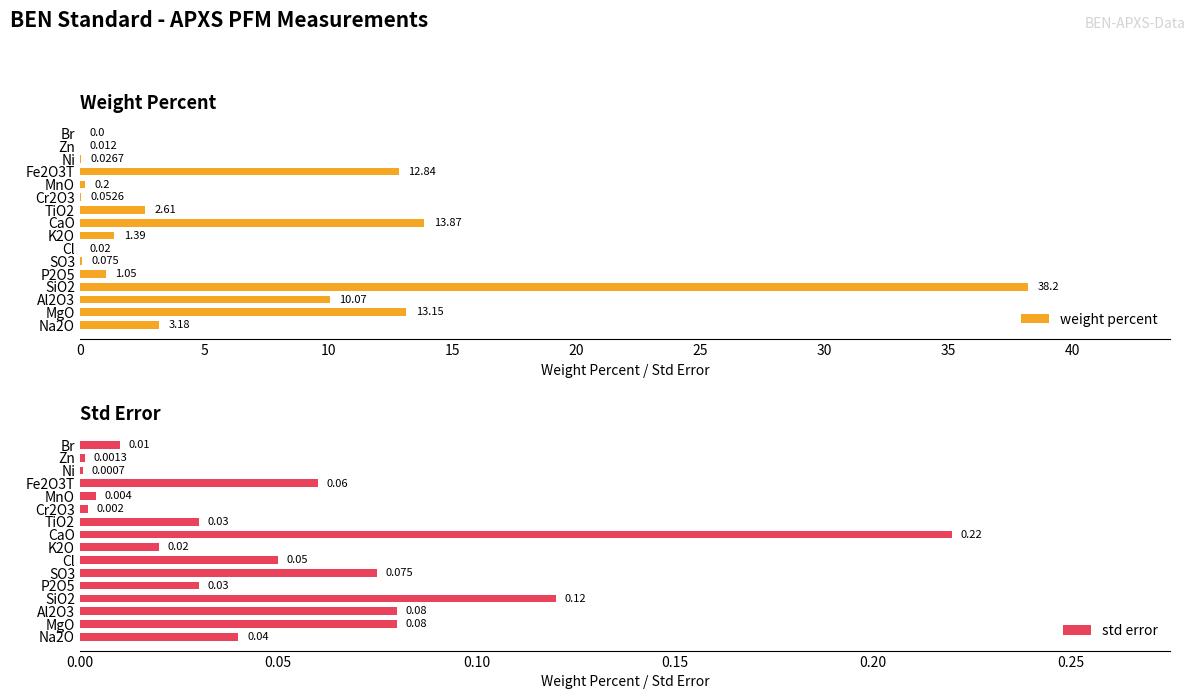

At which label is weight percent closest to 19?

CaO